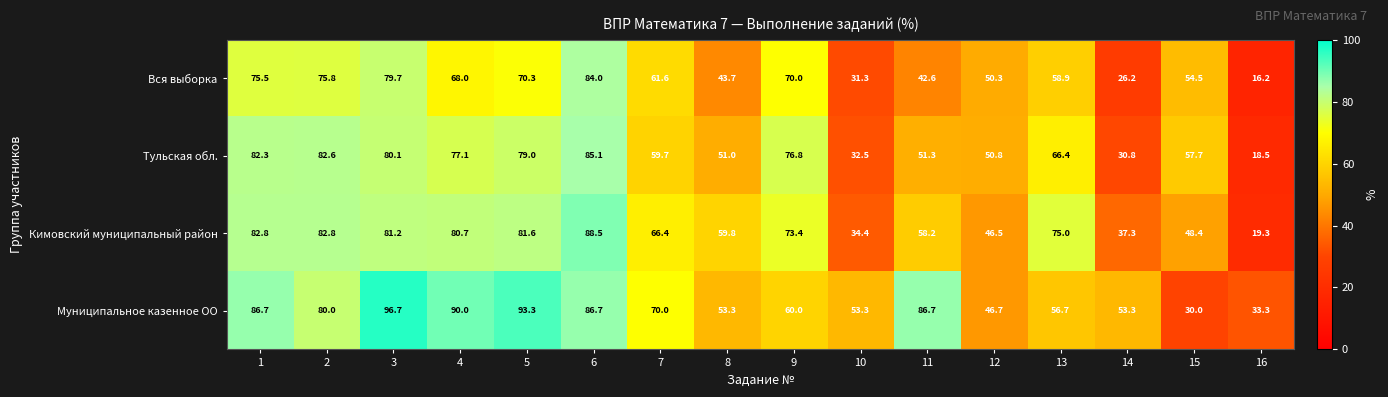

What is the total value across all series at 16?

87.3